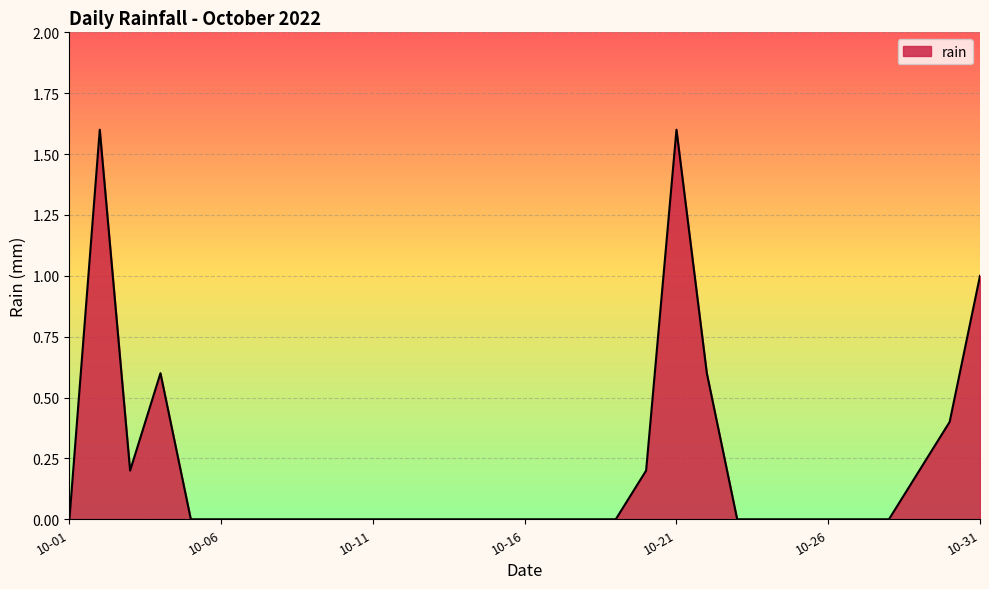

What is the difference between the maximum and minimum values?

1.6